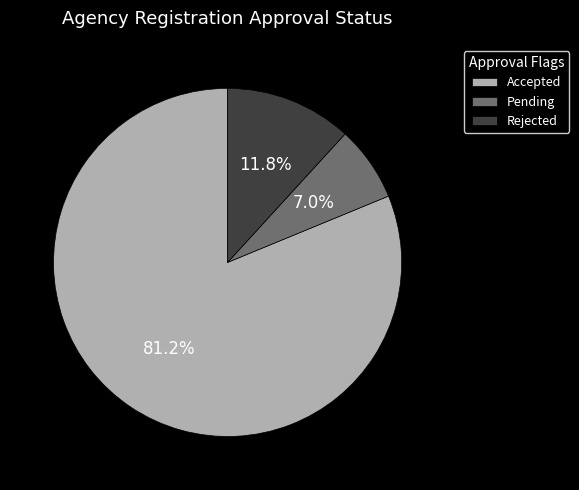

Which category has the biggest portion of the pie?

Accepted